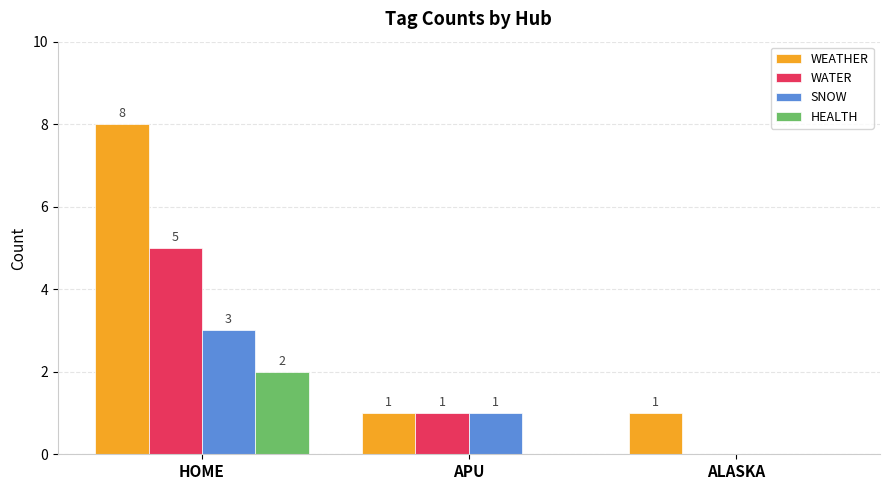

Is the value of HEALTH at APU greater than the value of WEATHER at ALASKA?

No